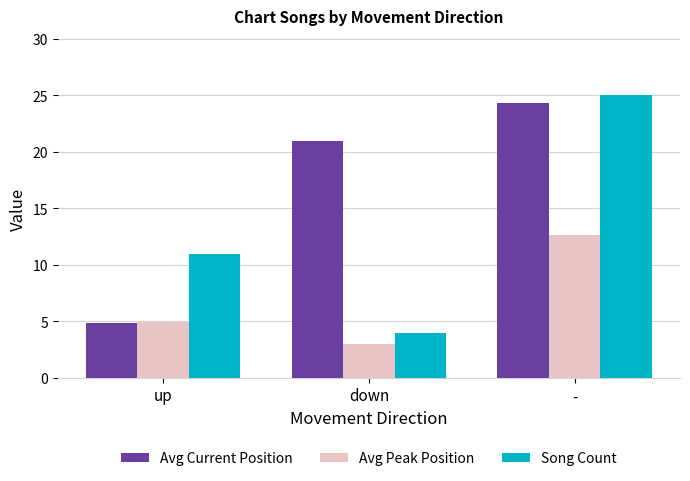

Which series has the largest range (max minus min)?

Song Count